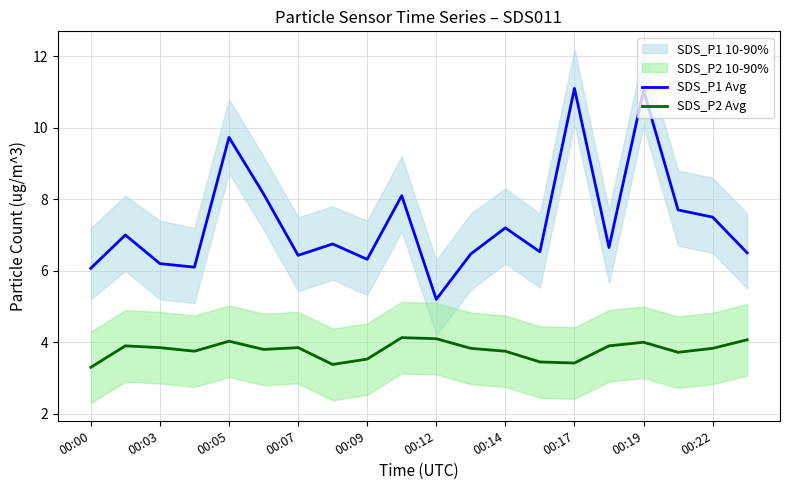

What is the maximum value shown in the chart?

11.1